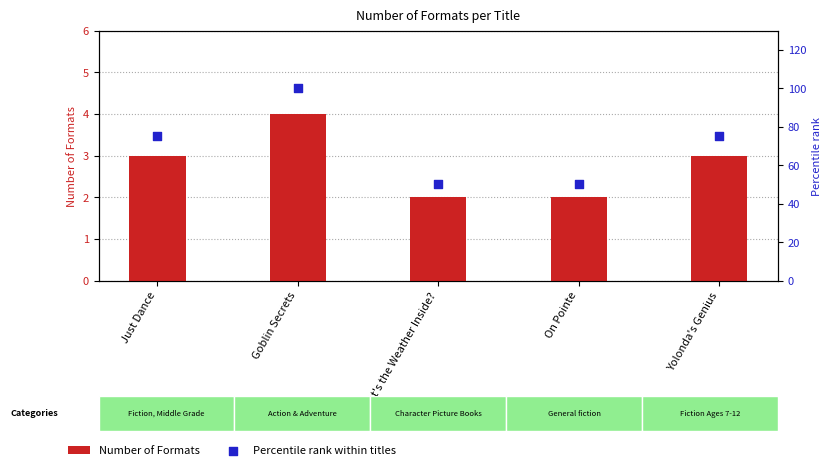

Which series contains the highest Y value?

Percentile rank within titles